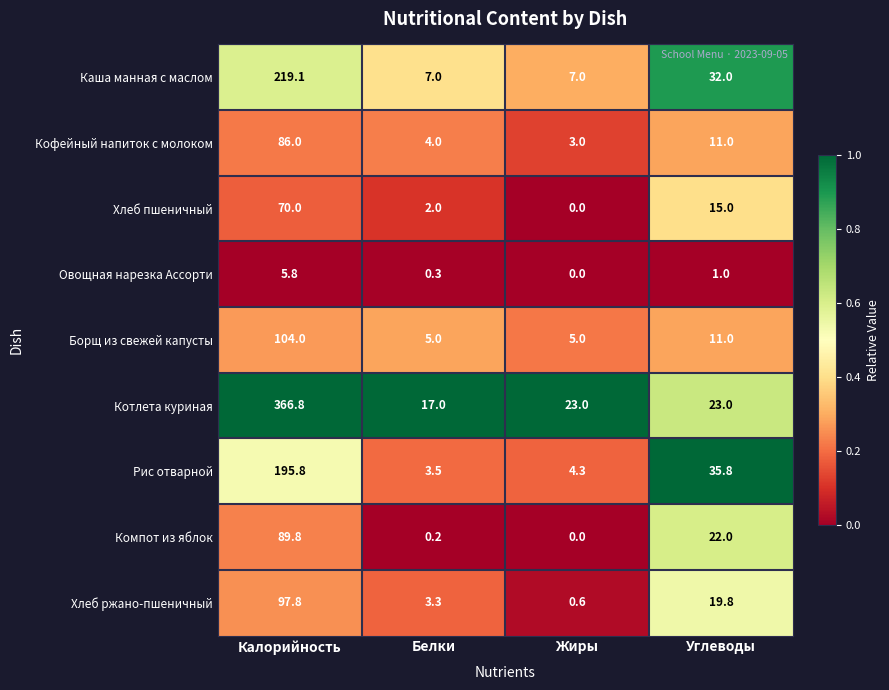

At Белки, list the series in order from largest to smallest.

Котлета куриная, Каша манная с маслом, Борщ из свежей капусты, Кофейный напиток с молоком, Рис отварной, Хлеб ржано-пшеничный, Хлеб пшеничный, Овощная нарезка Ассорти, Компот из яблок